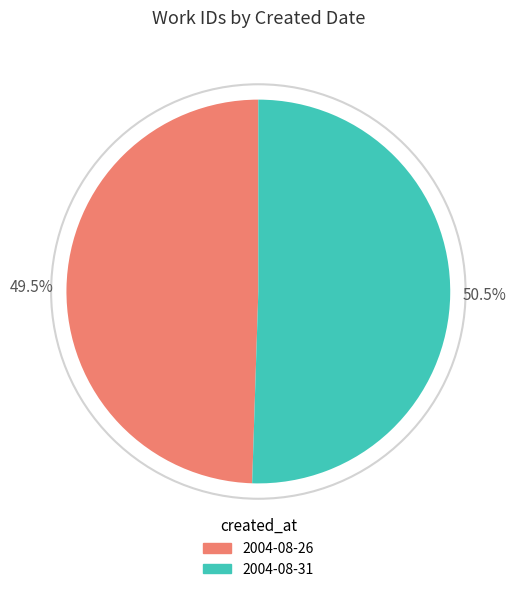

Is 2004-08-31 the majority of the pie?

Yes